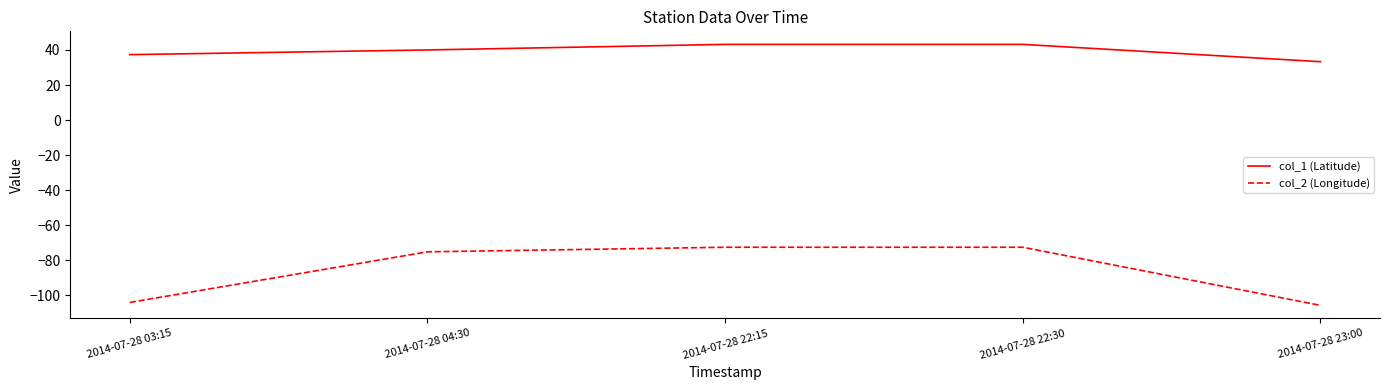

At 2014-07-28 03:15, list the series in order from smallest to largest.

col_2 (Longitude), col_1 (Latitude)